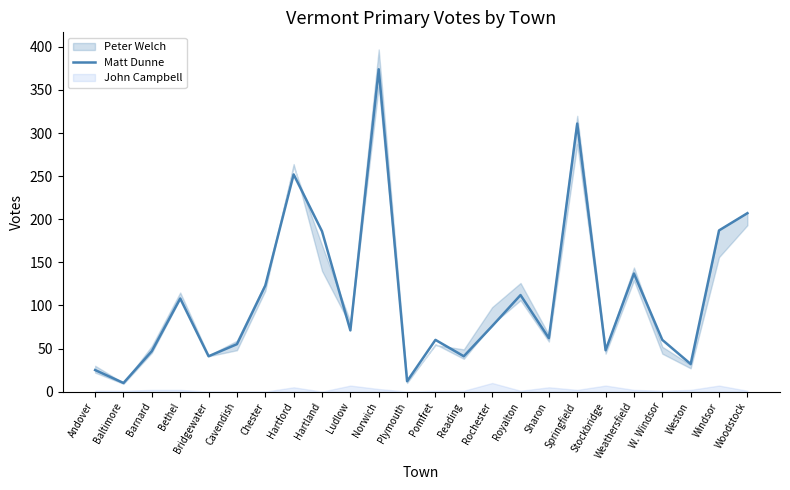

How many points are lower than both their immediate neighbors (excluding endpoints)?

8